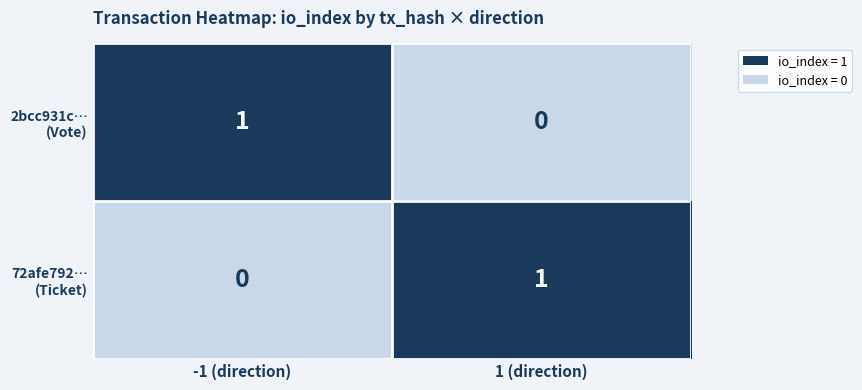

Count the number of categories in the chart.

2